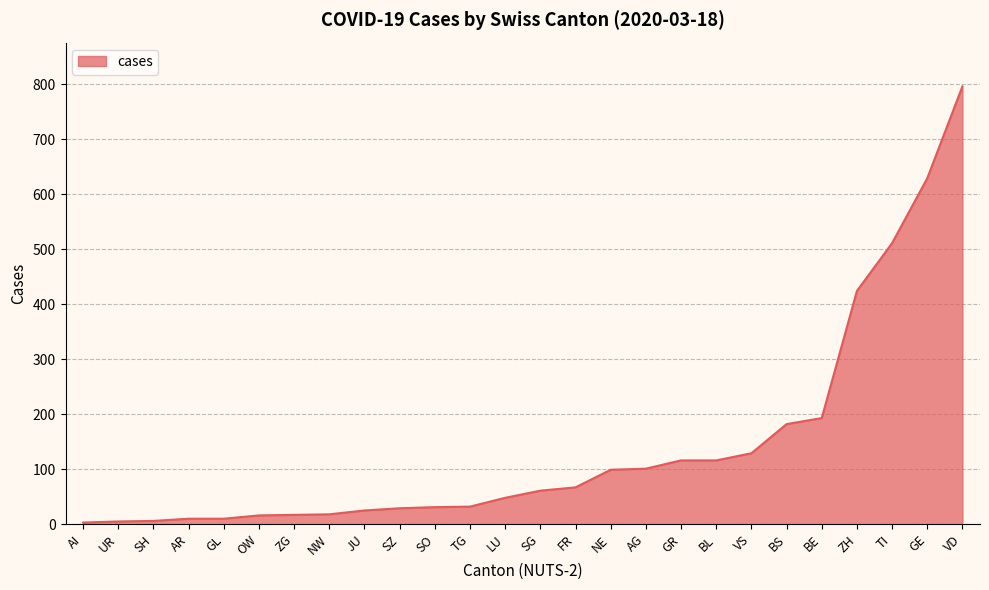

How many series are shown in this chart?

1